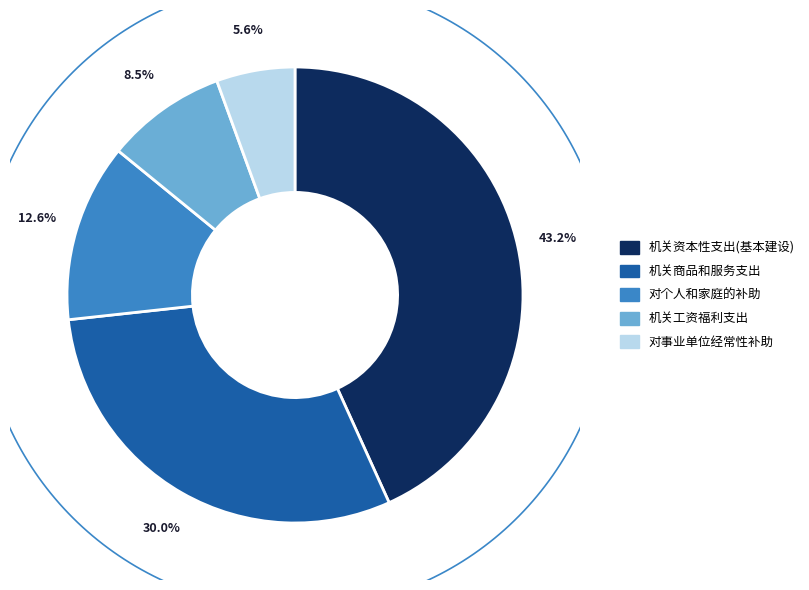

How many slices are in this pie chart?

5